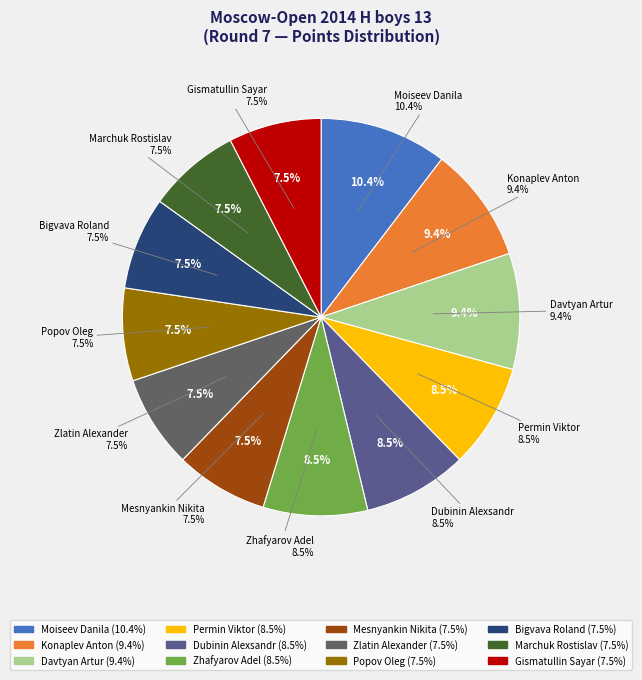

How many slices are in this pie chart?

12